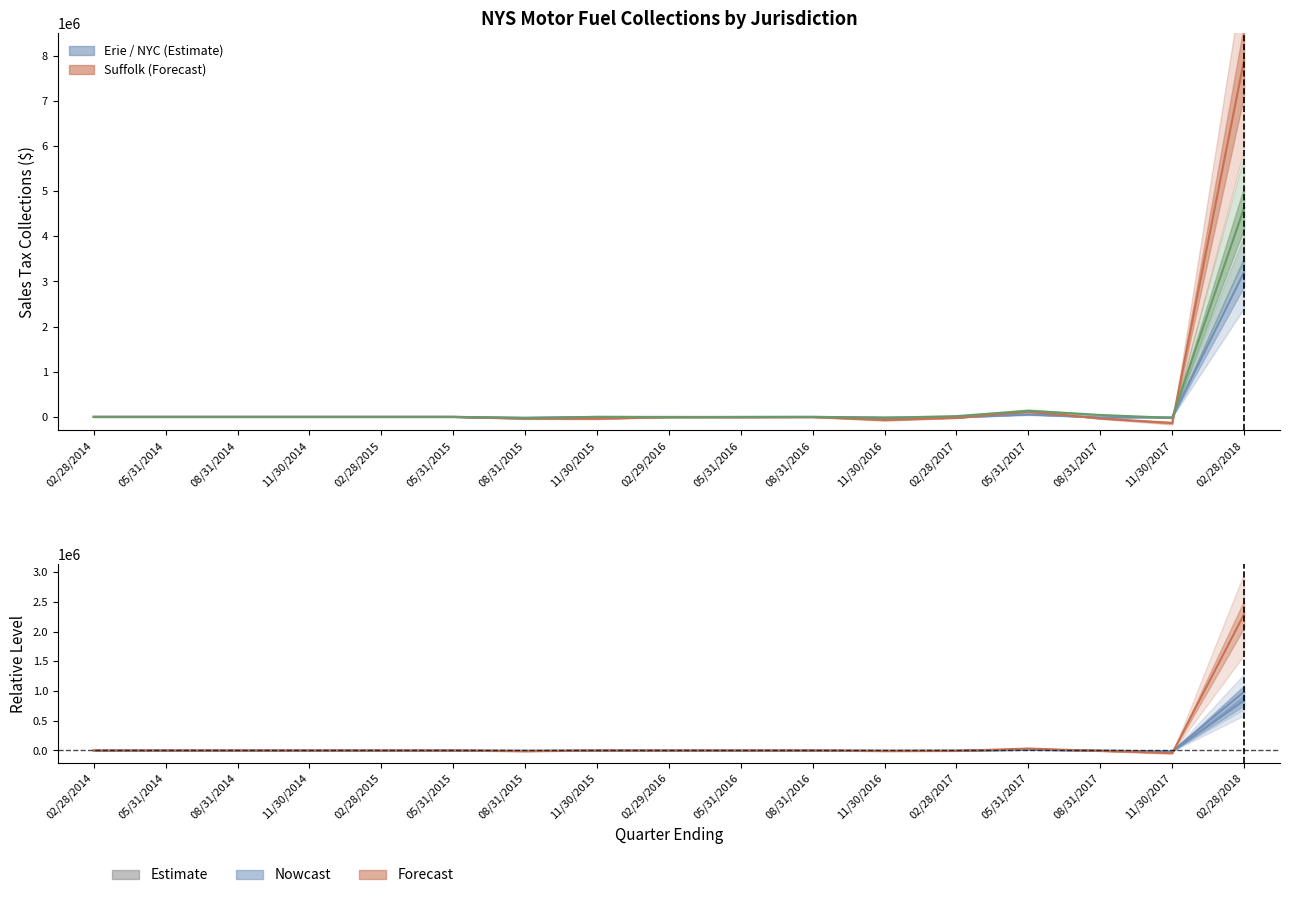

What is the value of the Monroe County point at the 15th from the left?

-7502.7